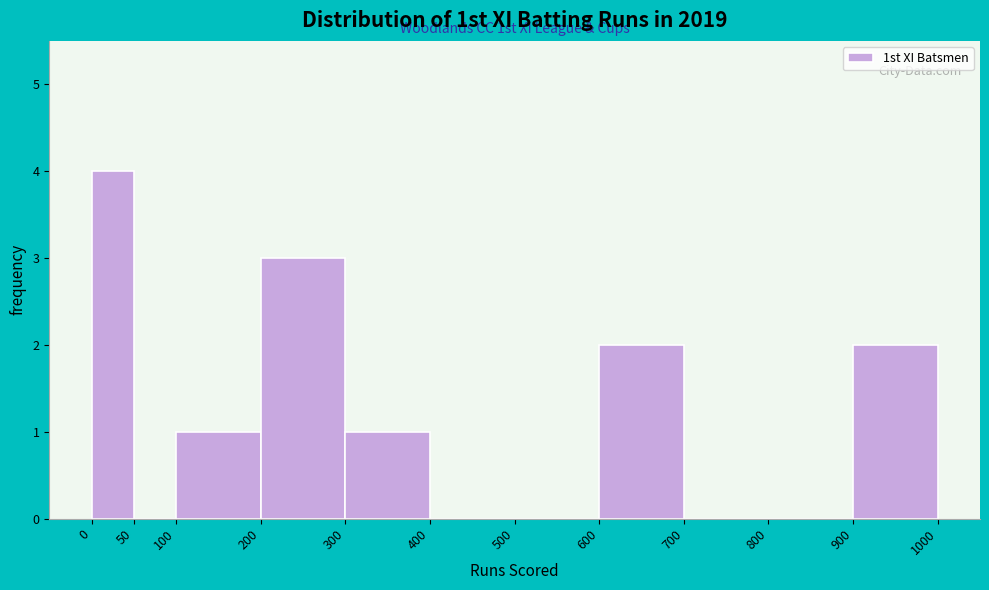

Over which range of the x-axis is the bar tallest?

0 to 50